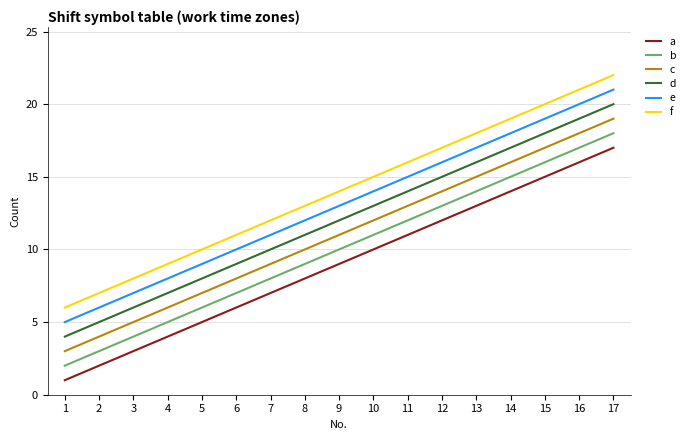

True or false: e and d intersect in this chart.

False